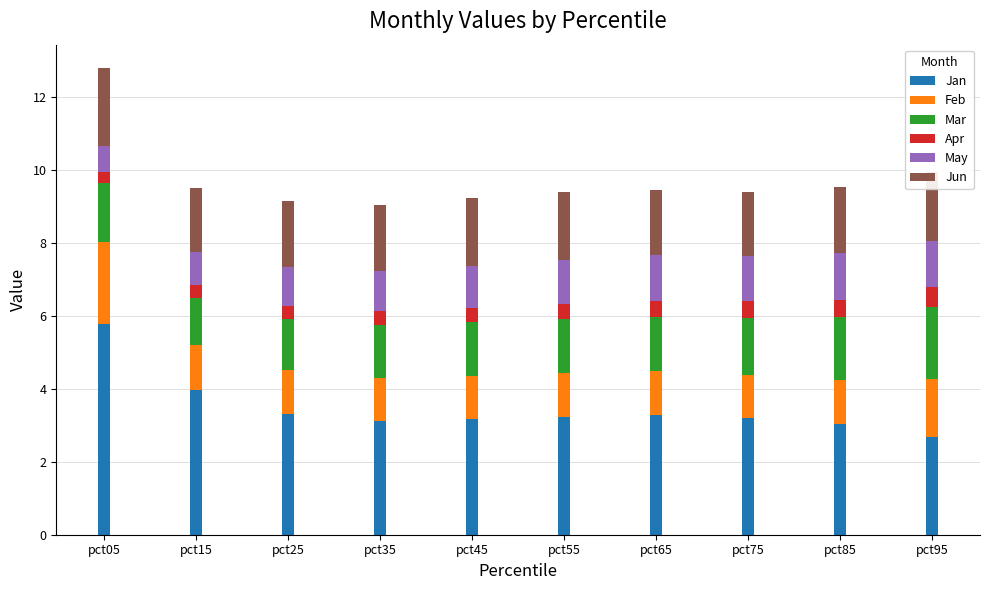

The Jan series shows 1.3 at pct65. True or false?

False